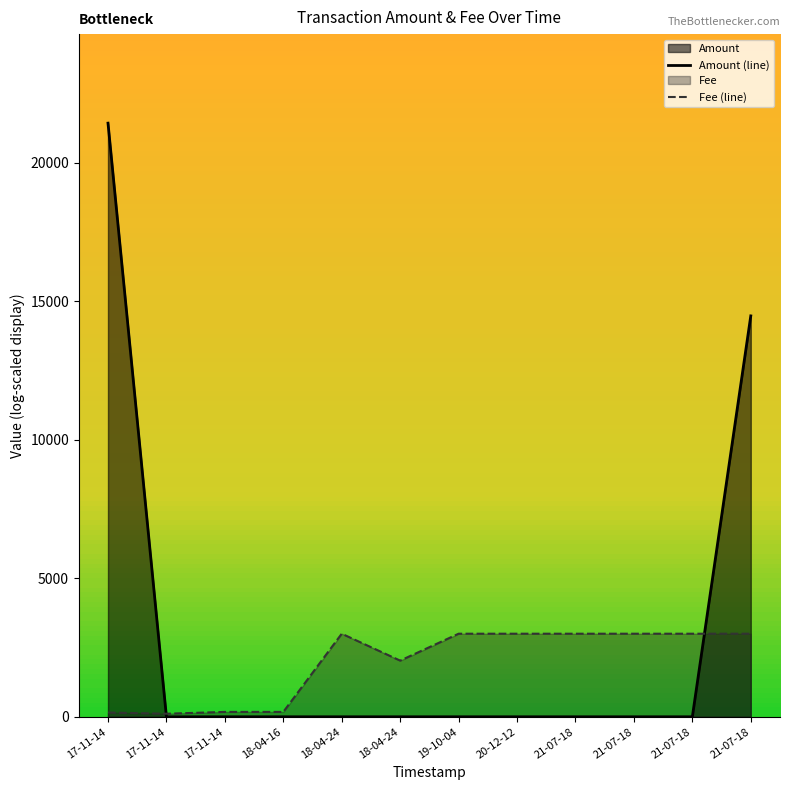

Reading left to right, transcribe all the data shown in this chart.

Amount (line): 17-11-14=21434.6	17-11-14=0.0	17-11-14=0.0	18-04-16=0.0	18-04-24=0.0	18-04-24=0.0	19-10-04=0.0	20-12-12=0.0	21-07-18=0.0	21-07-18=0.0	21-07-18=0.0	21-07-18=14475.6
Fee (line): 17-11-14=154.3	17-11-14=110.2	17-11-14=176.4	18-04-16=176.4	18-04-24=3000.0	18-04-24=2028.6	19-10-04=3000.0	20-12-12=3000.0	21-07-18=3000.0	21-07-18=3000.0	21-07-18=3000.0	21-07-18=3000.0